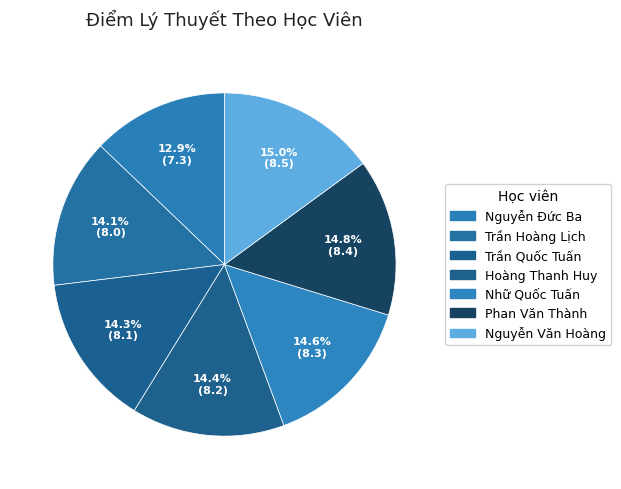

To the nearest percent, what is the difference between the largest and smallest slice percentages?

2%